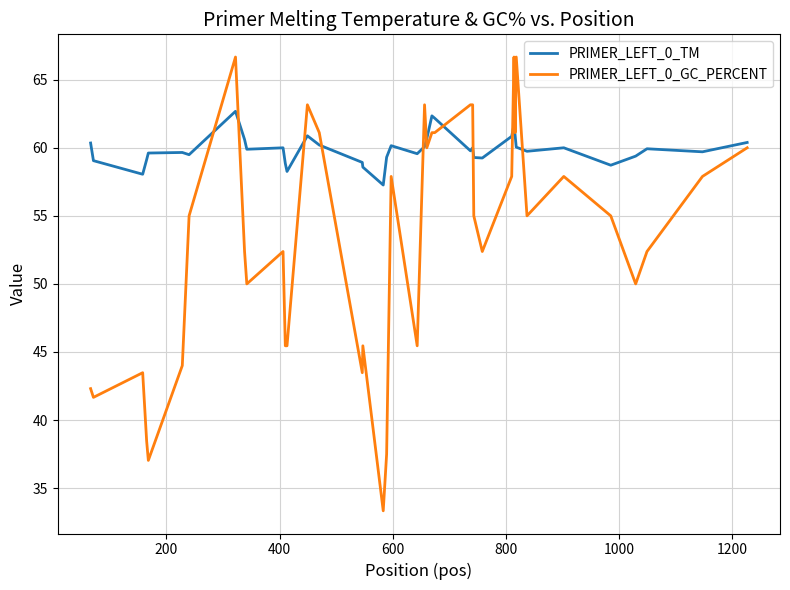

Which series has the widest spread of values?

PRIMER_LEFT_0_GC_PERCENT